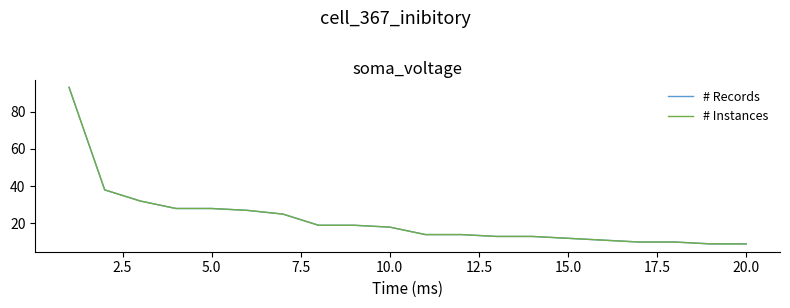

What is the value of the # Records point at the 10th from the left?

18